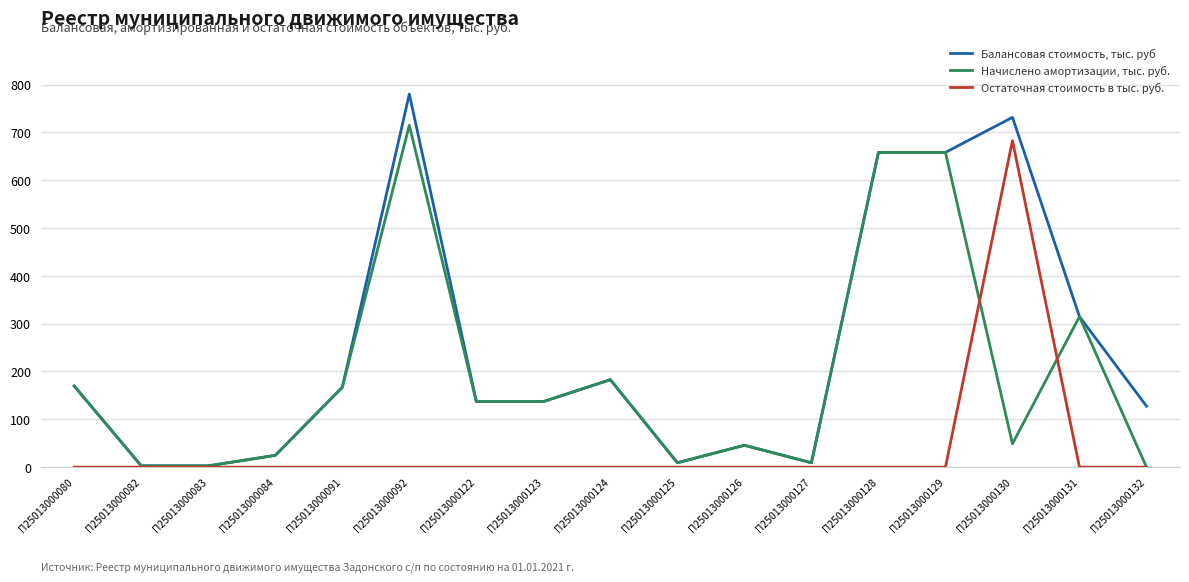

Where is Балансовая стоимость, тыс. руб nearest to the value 391?

П25013000131